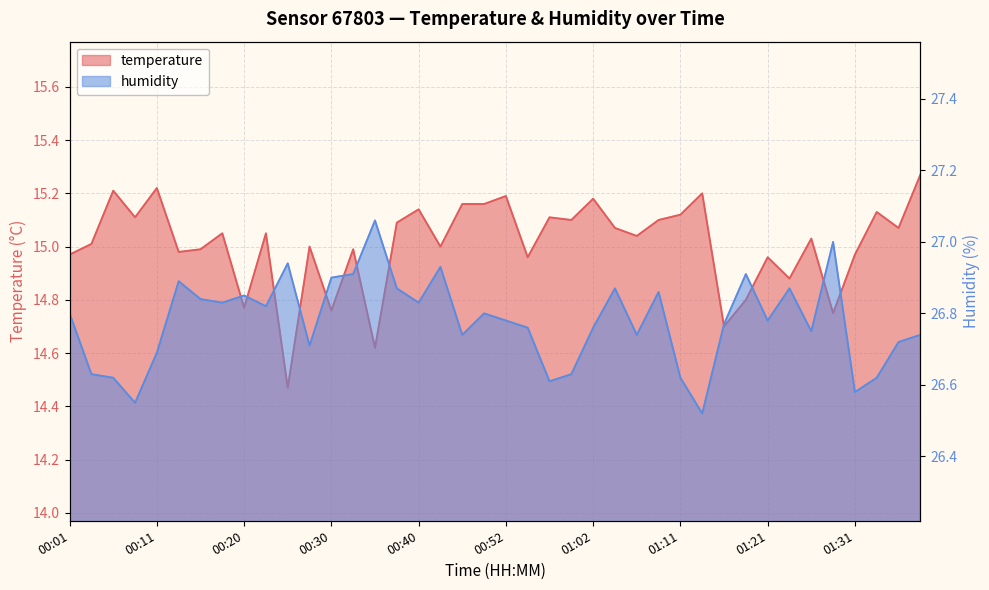

What is the sum of the humidity values at 00:33 and 01:04?

53.8